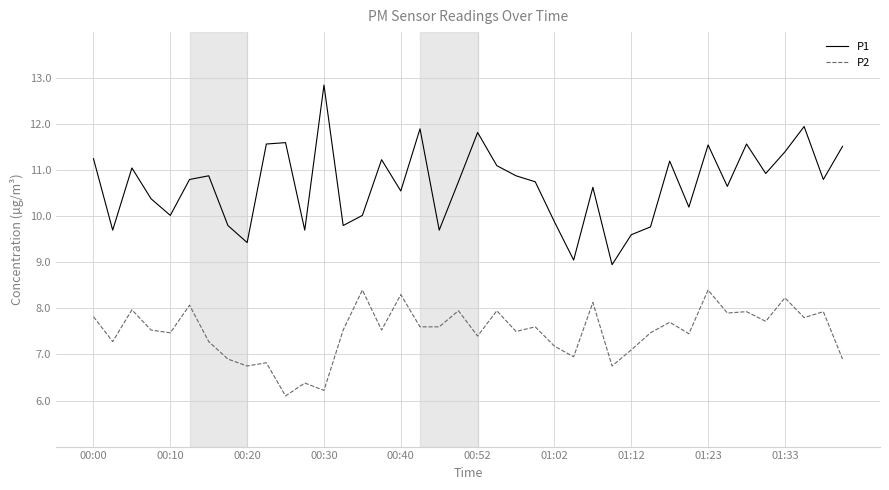

What is the maximum value for P2?

8.4